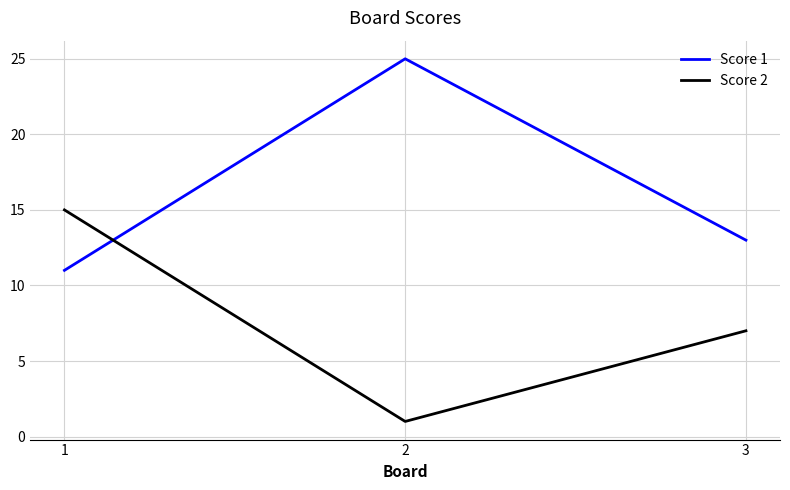

Which category has the highest value in the Score 1 series?

2